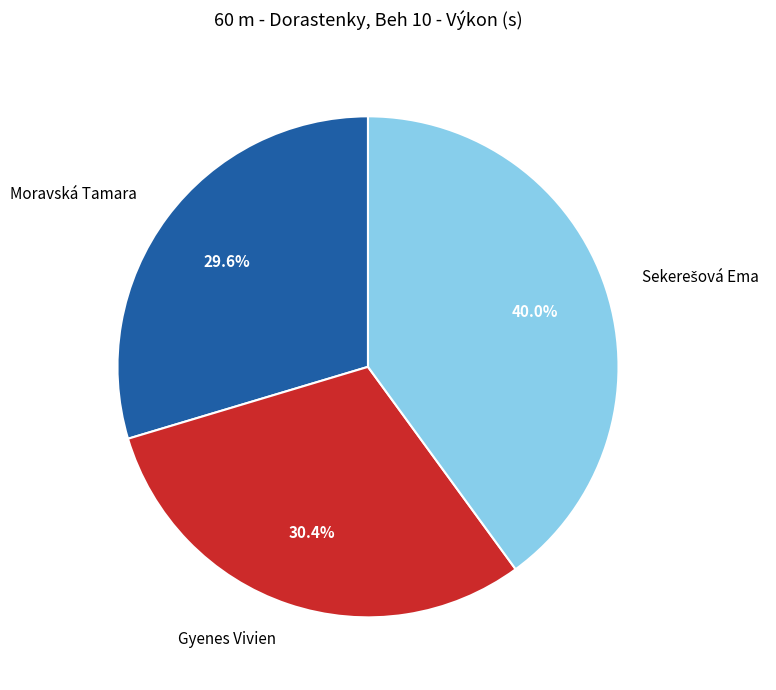

Does Moravská Tamara account for over 50% of the chart?

No